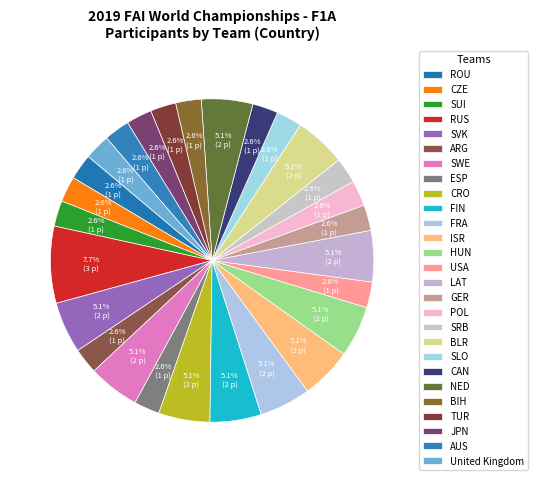

Is there any slice that represents more than half of the pie?

No